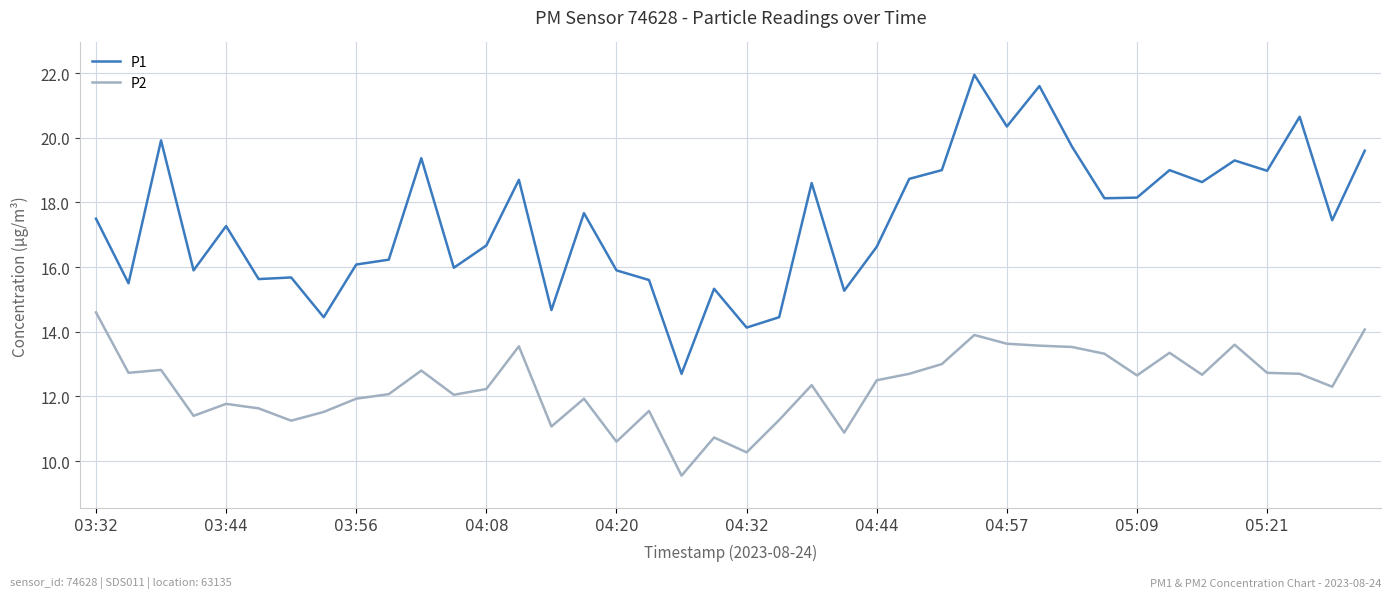

What is the lowest value of the P2 series?

9.6